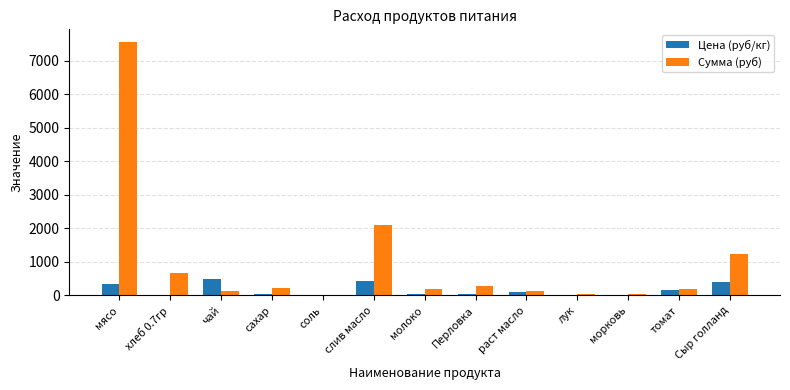

What are all the series names shown in the legend?

Цена (руб/кг), Сумма (руб)